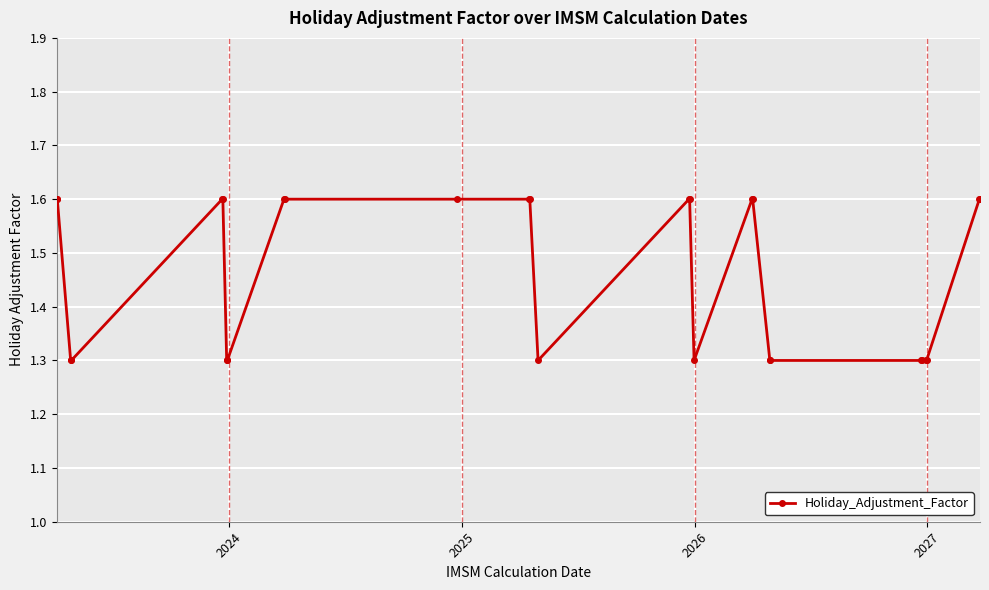

What is the minimum value shown in the chart?

1.3